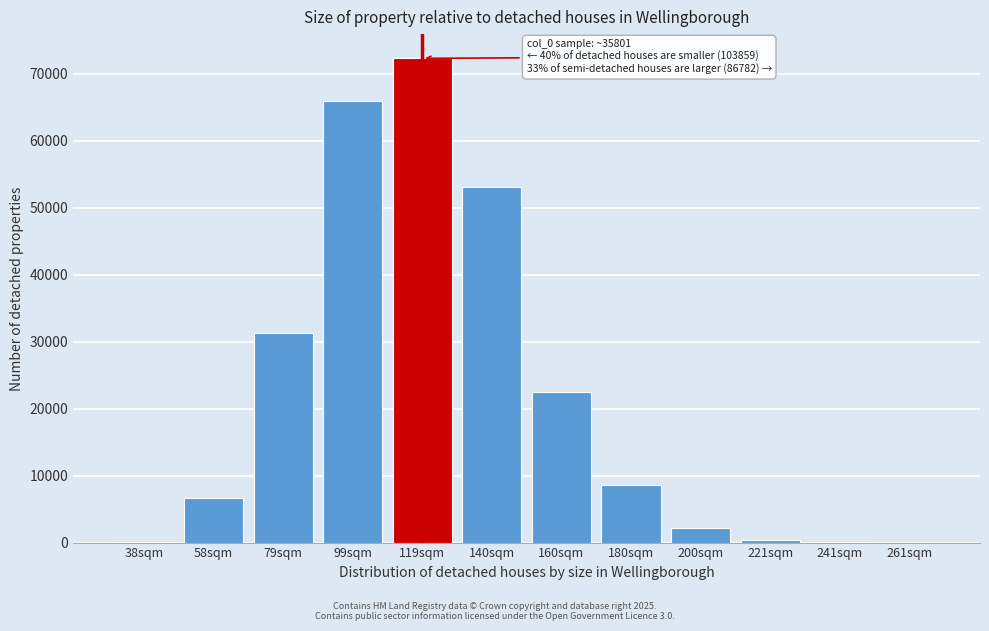

Which has a higher value, 200sqm or 99sqm?

99sqm